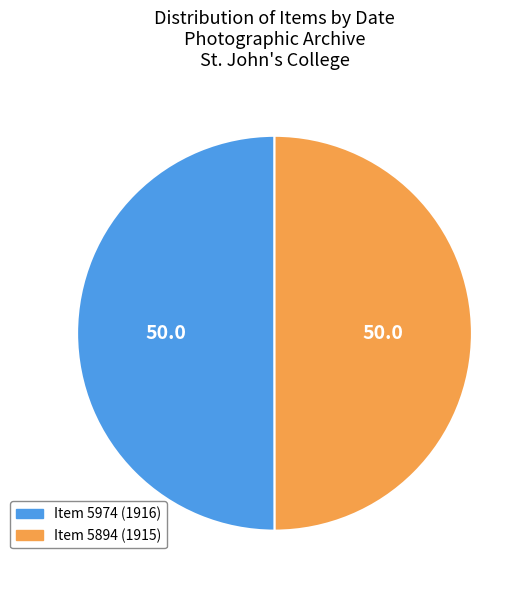

What is the ratio of the value at Item 5974 (1916) to the value at Item 5894 (1915)?

1.0